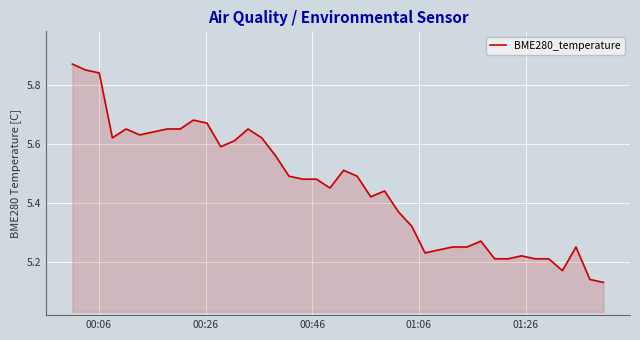

Count the number of data series in this chart.

1